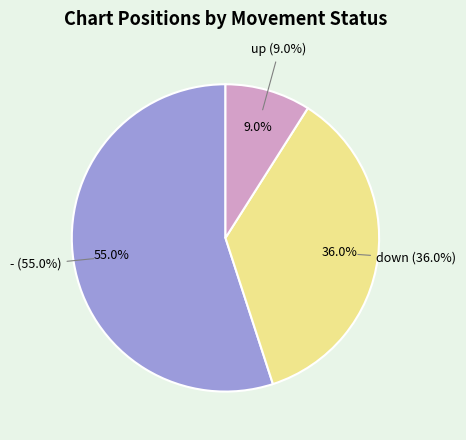

Which category has the smallest portion of the pie?

up